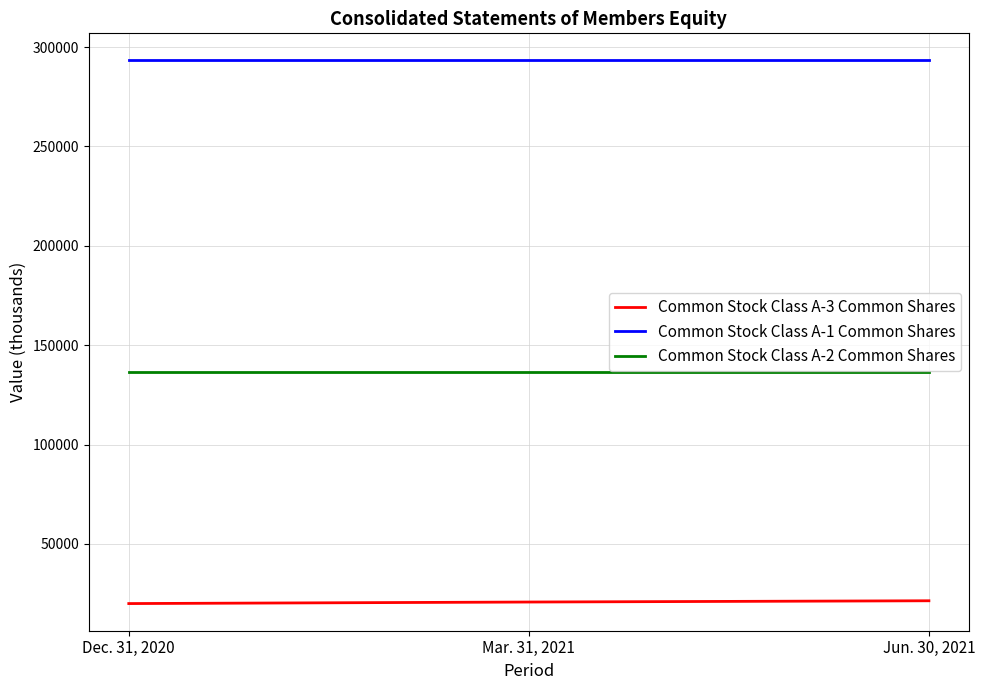

What is the total value across all series at Mar. 31, 2021?

450575